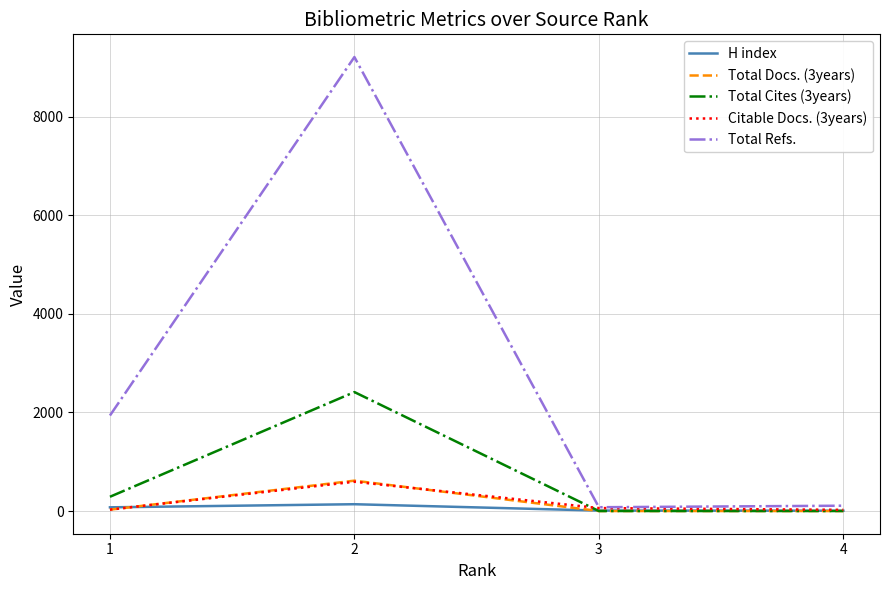

Which series has the widest spread of values?

Total Refs.